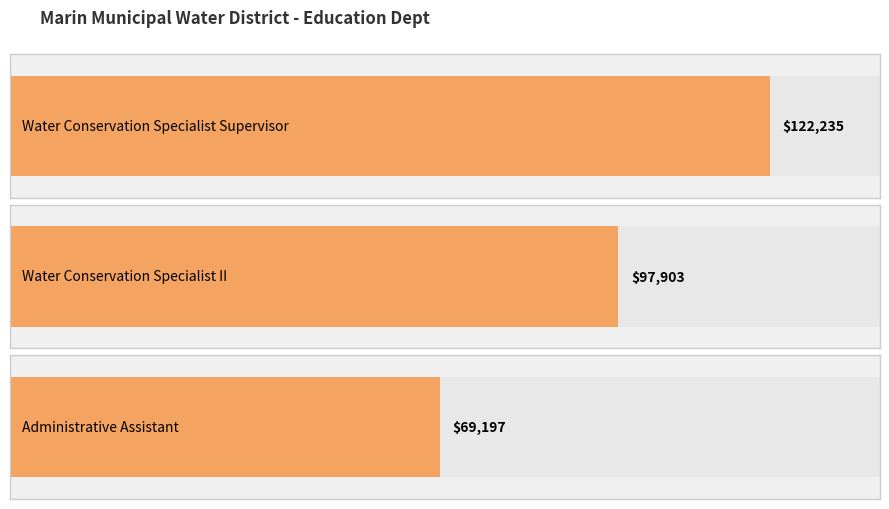

How many values are below 97903?

1